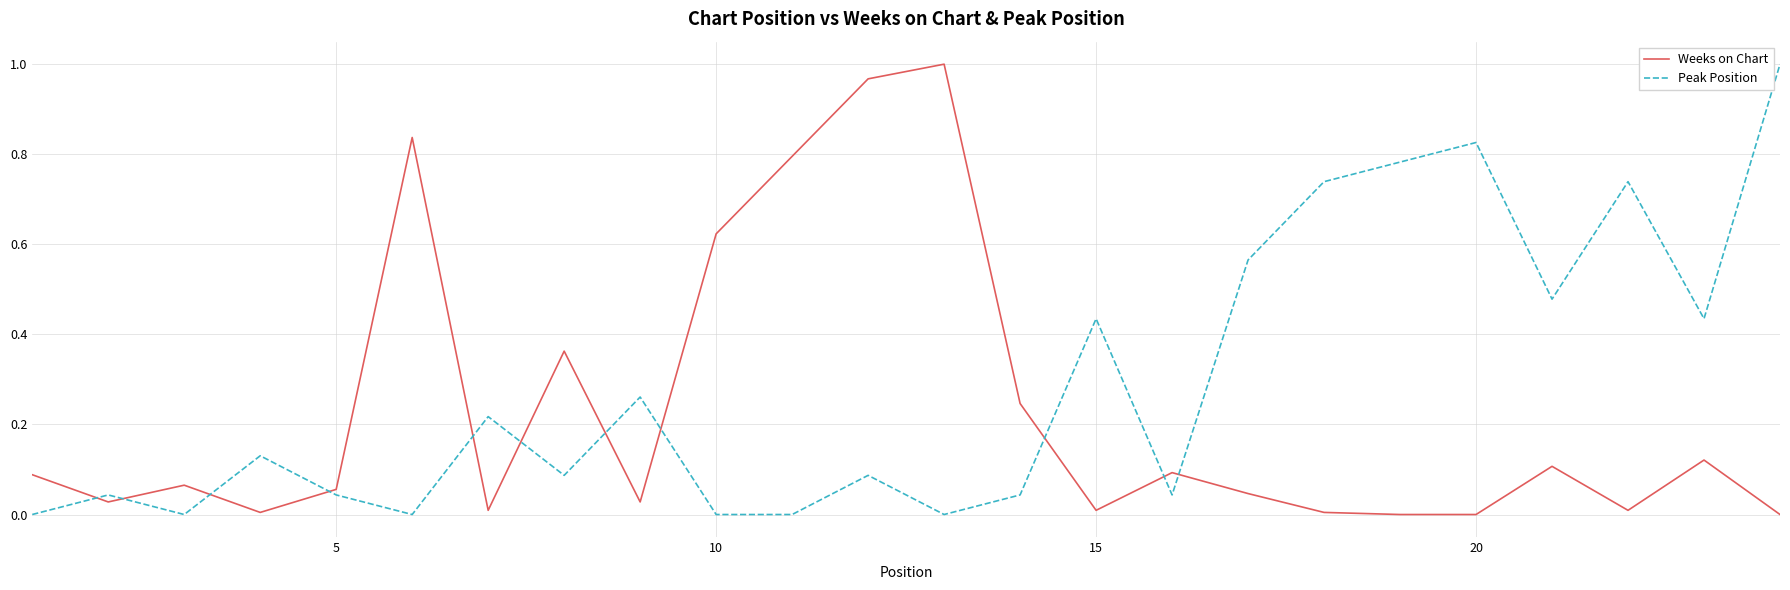

List the series in order of their overall mean, highest first.

Peak Position, Weeks on Chart